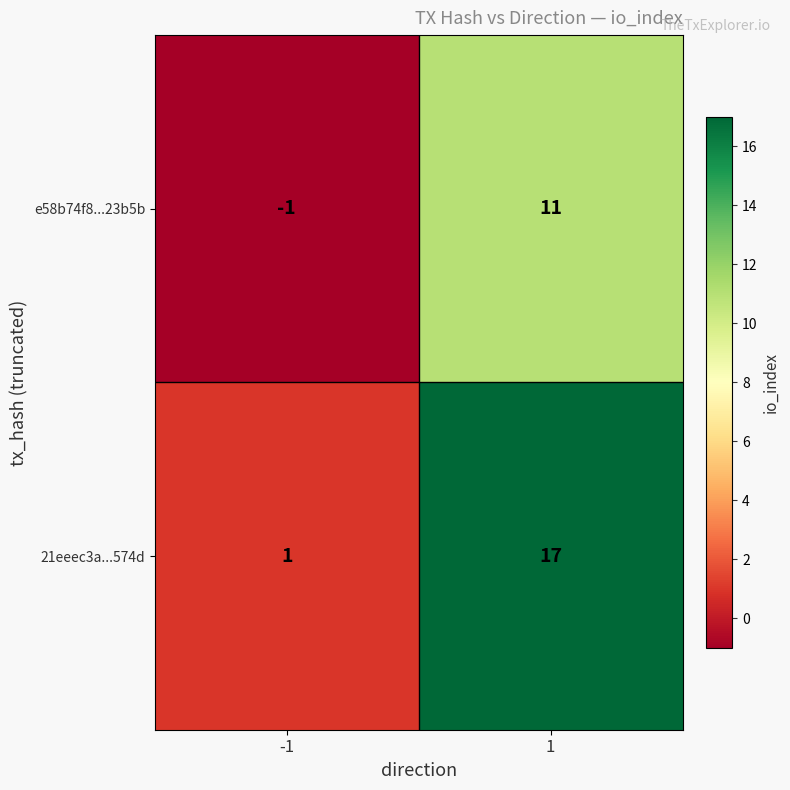

What is the sum of all 21eeec3a...574d values?

18